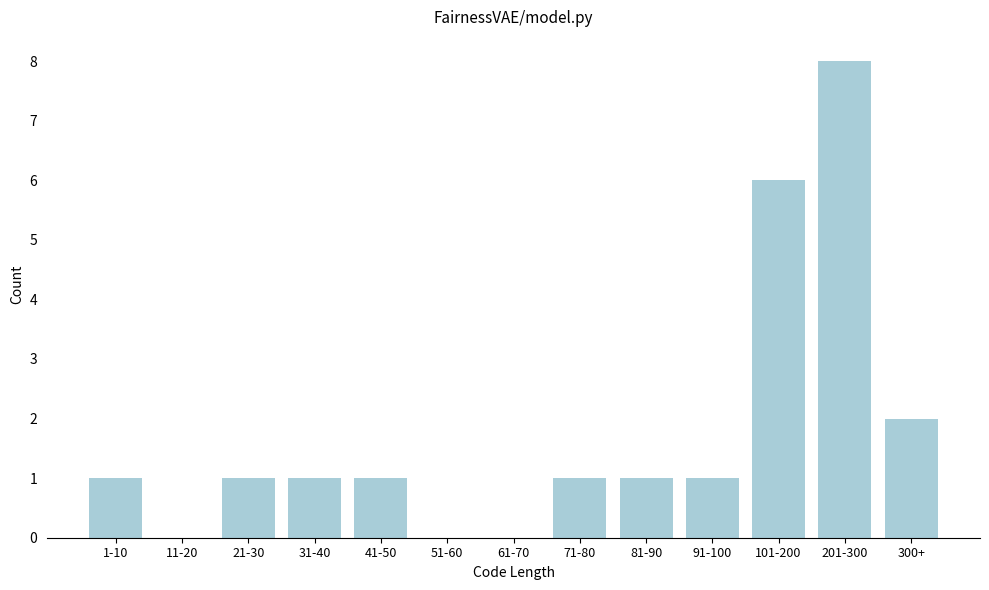

Reading left to right, transcribe all the data shown in this chart.

1-10=1	11-20=0	21-30=1	31-40=1	41-50=1	51-60=0	61-70=0	71-80=1	81-90=1	91-100=1	101-200=6	201-300=8	300+=2